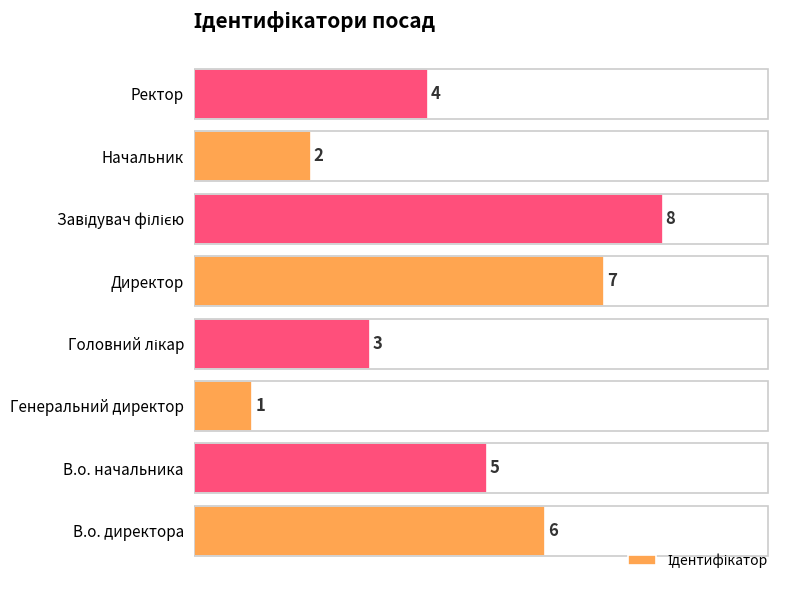

What is the minimum value shown in the chart?

1